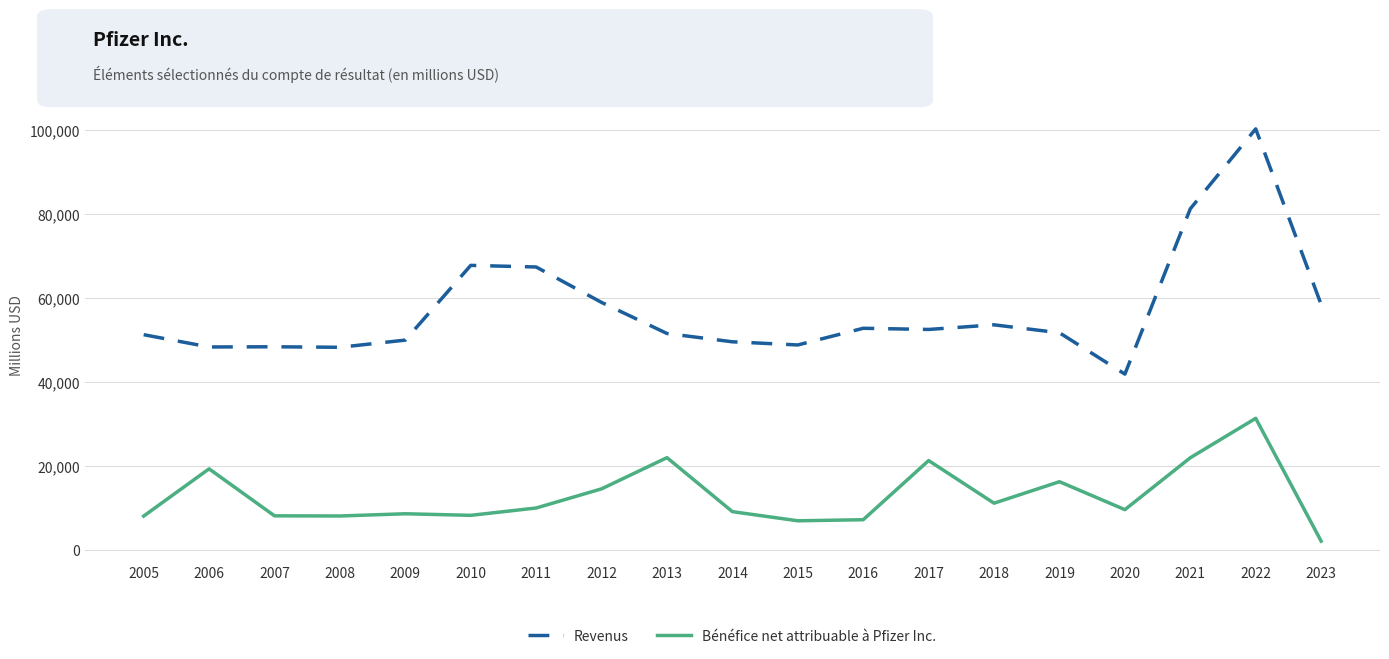

Rank the series by their average value, from highest to lowest.

Revenus, Bénéfice net attribuable à Pfizer Inc.